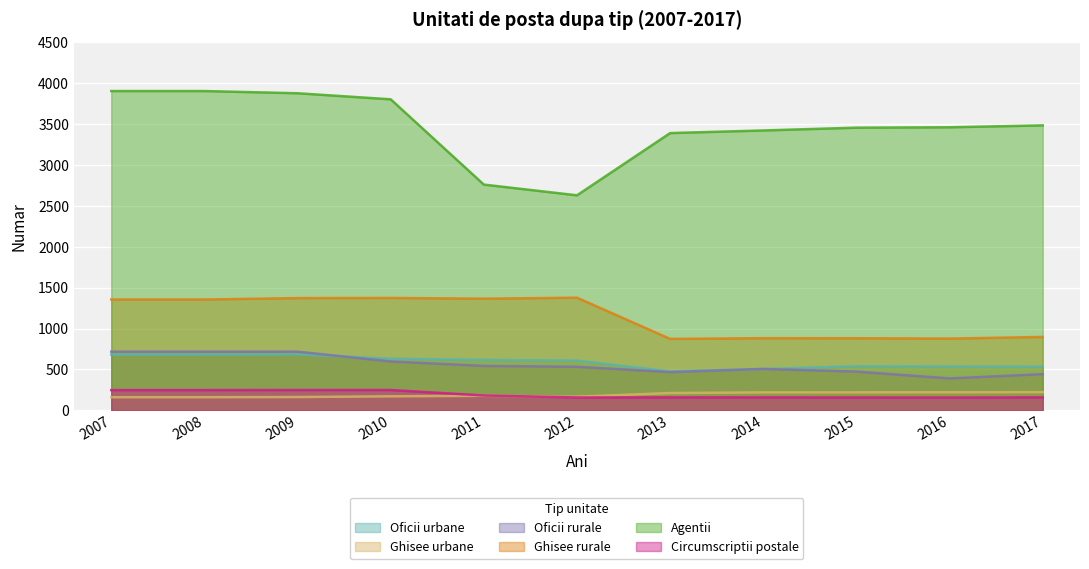

At which category does Agentii reach its first local valley?

2012